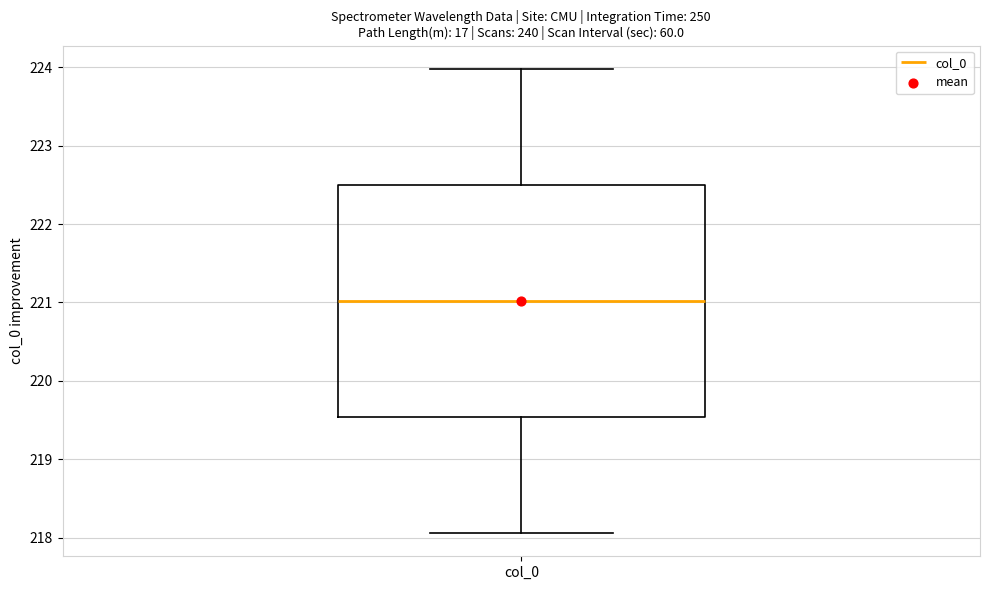

Read this box plot against the y-axis: the position of the median line, the range covered by the box, and the ends of both whiskers. The values are not printed on the chart, so give them approximately, as read against the axis.

median 221.0, box 219.5 to 222.5, whiskers 218.1 to 224.0